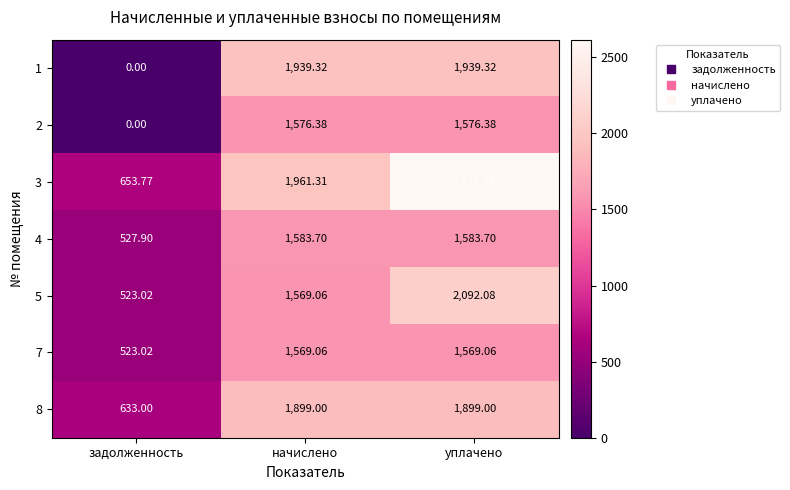

At which label does 1 reach its minimum?

задолженность